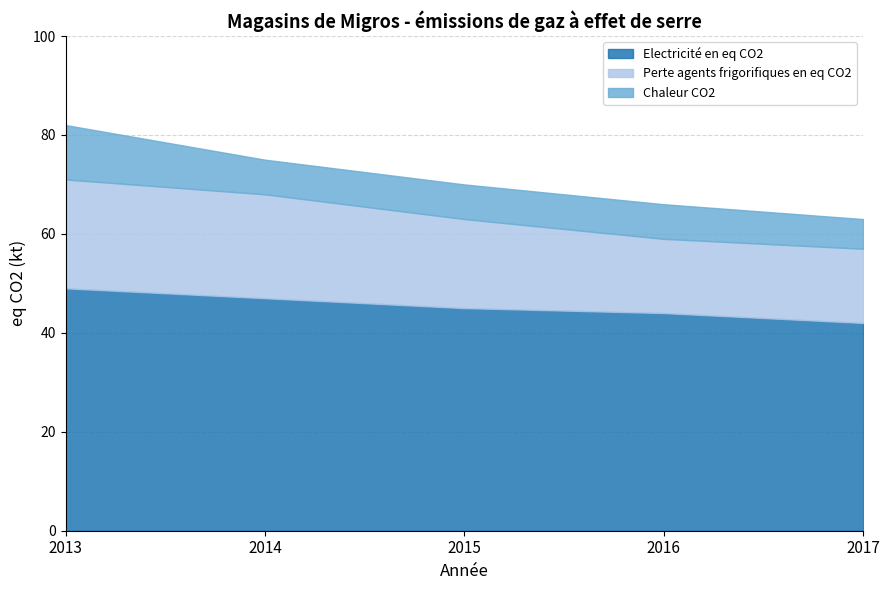

Does the chart display data point markers on the line(s)?

No